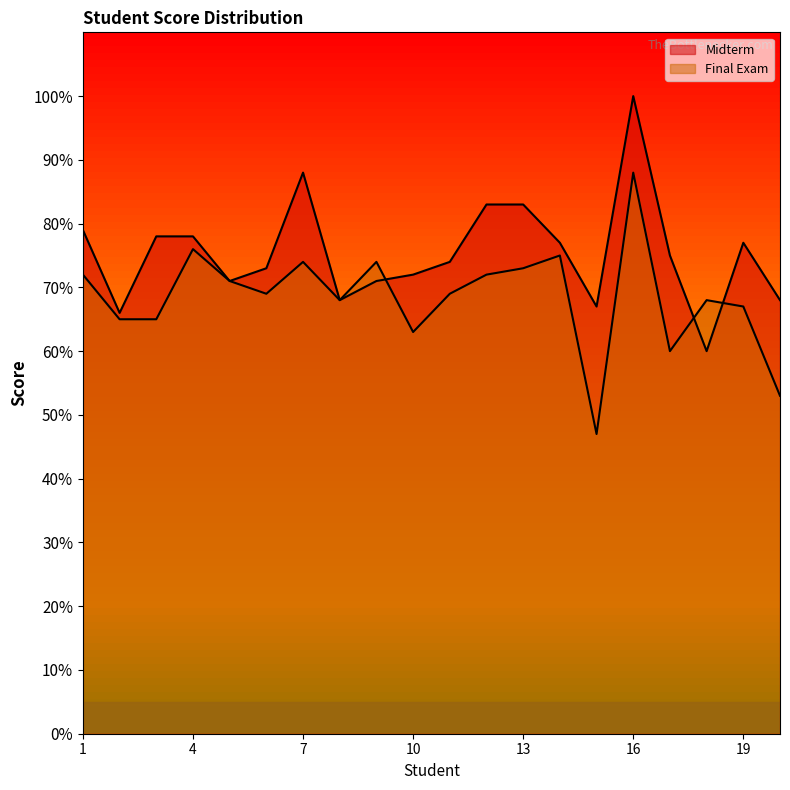

What is the sum of all Final Exam values?

1369